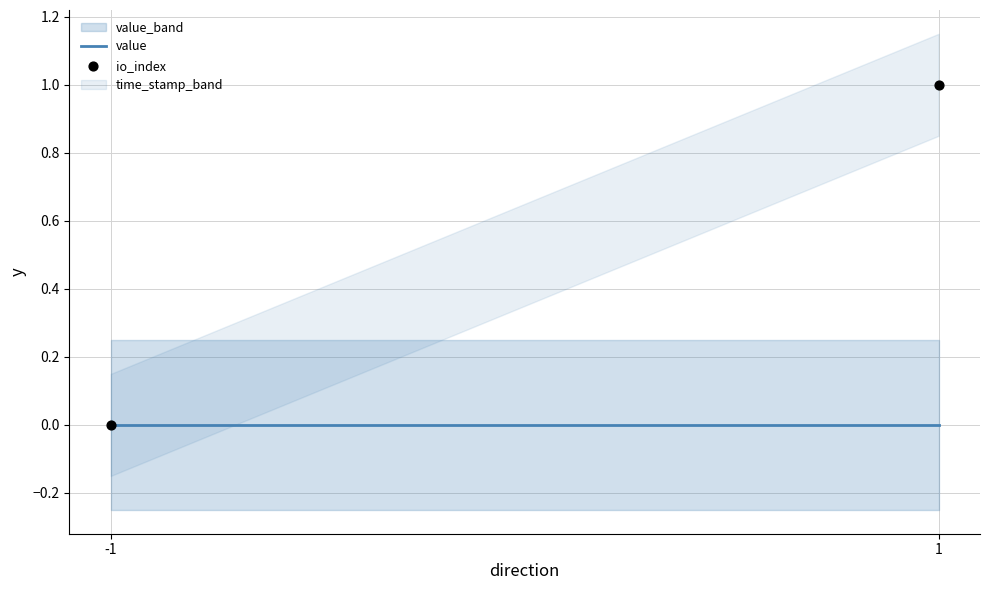

How many data points are displayed?

2